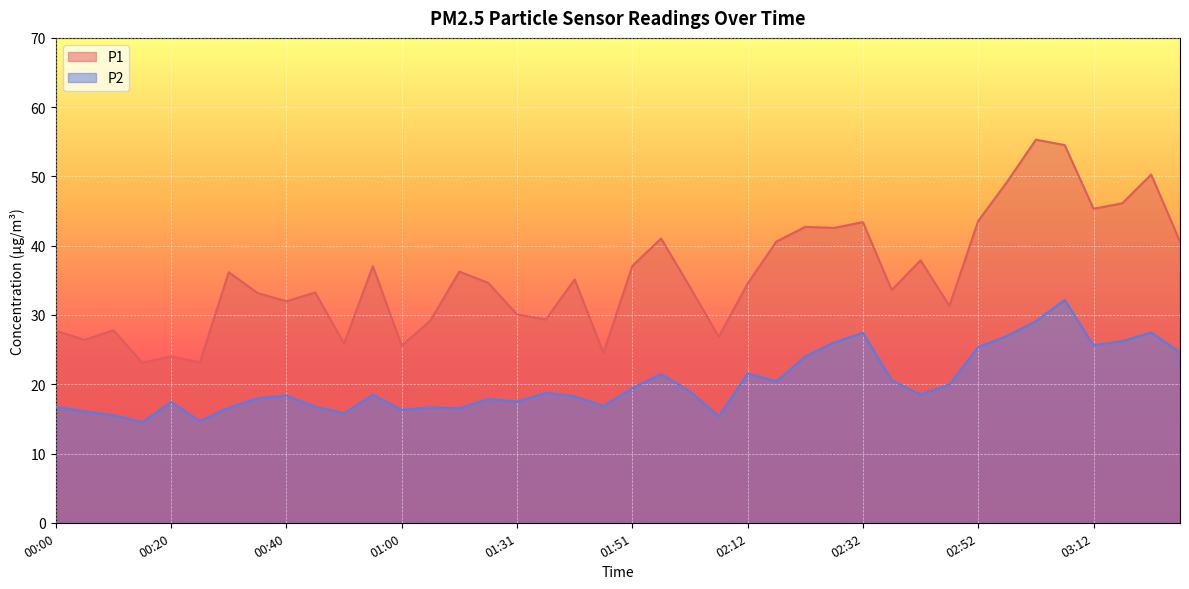

Which series has the largest total across all categories?

P1